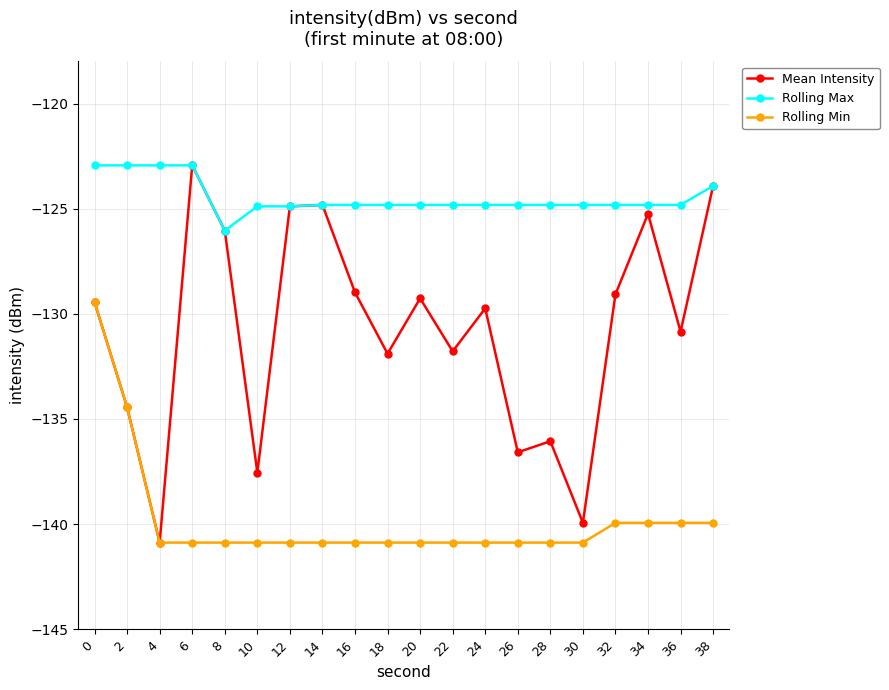

What is the difference between the maximum and minimum values in the Mean Intensity series?

17.9